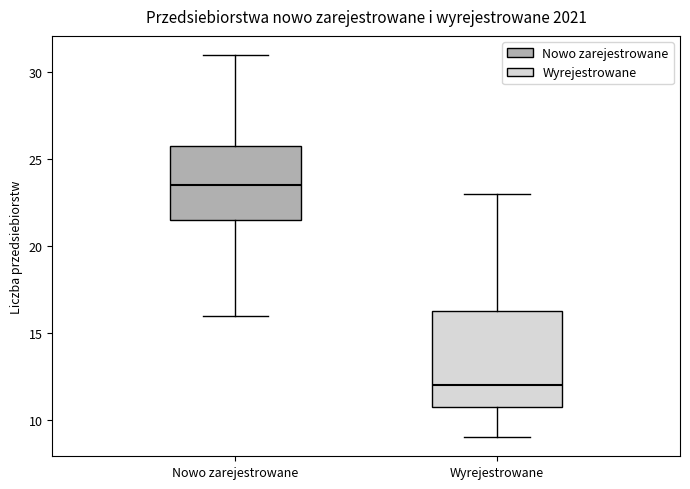

Which box is the tallest, from its lower edge to its upper edge?

Wyrejestrowane